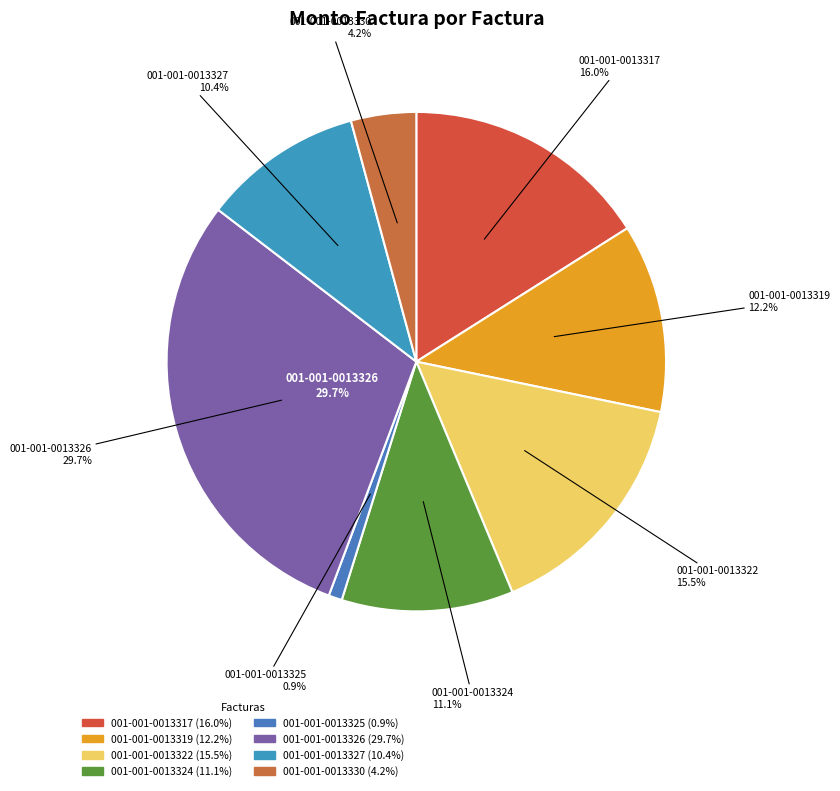

True or false: 001-001-0013327 accounts for 10% of the total.

True